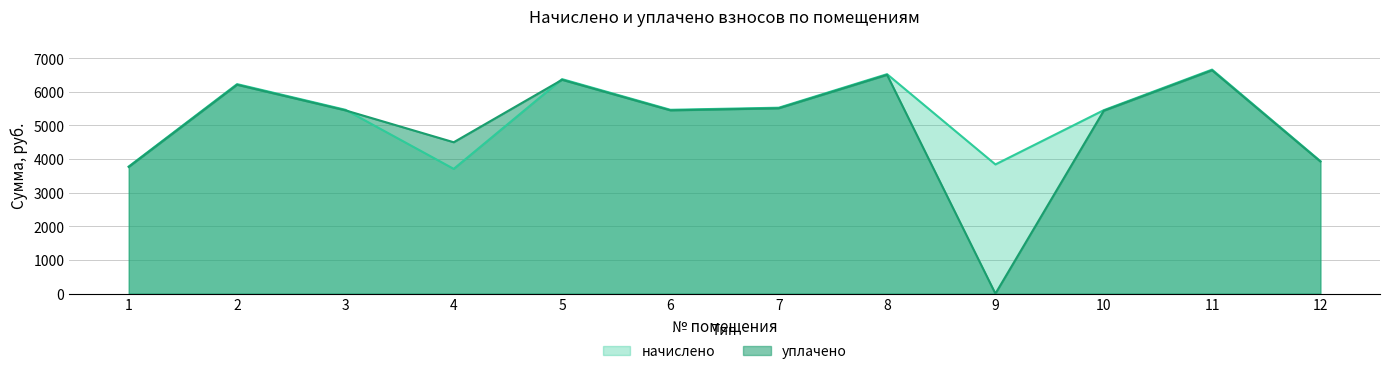

What is the maximum value shown in the chart?

6660.8